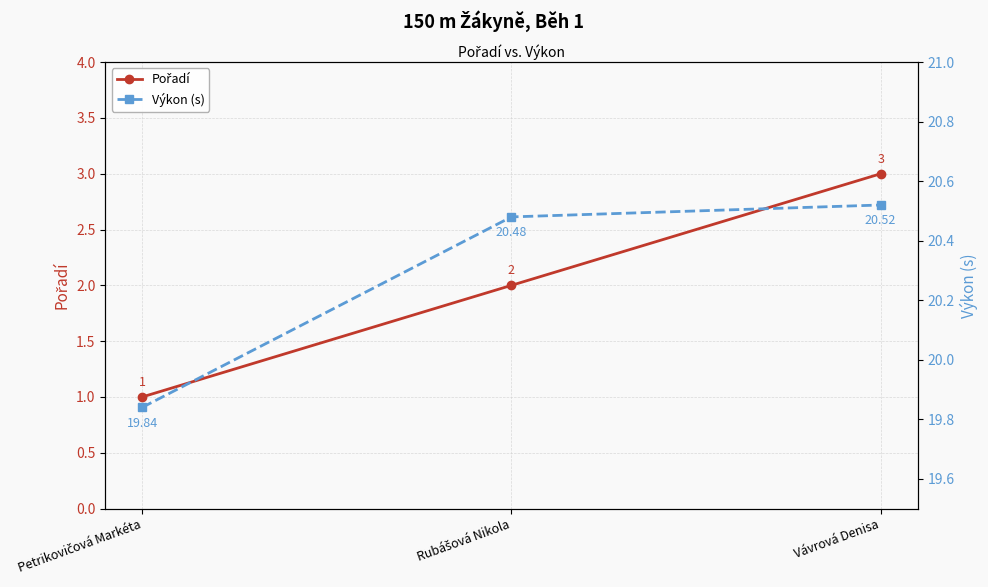

How many Výkon (s) values are between 19 and 20?

1